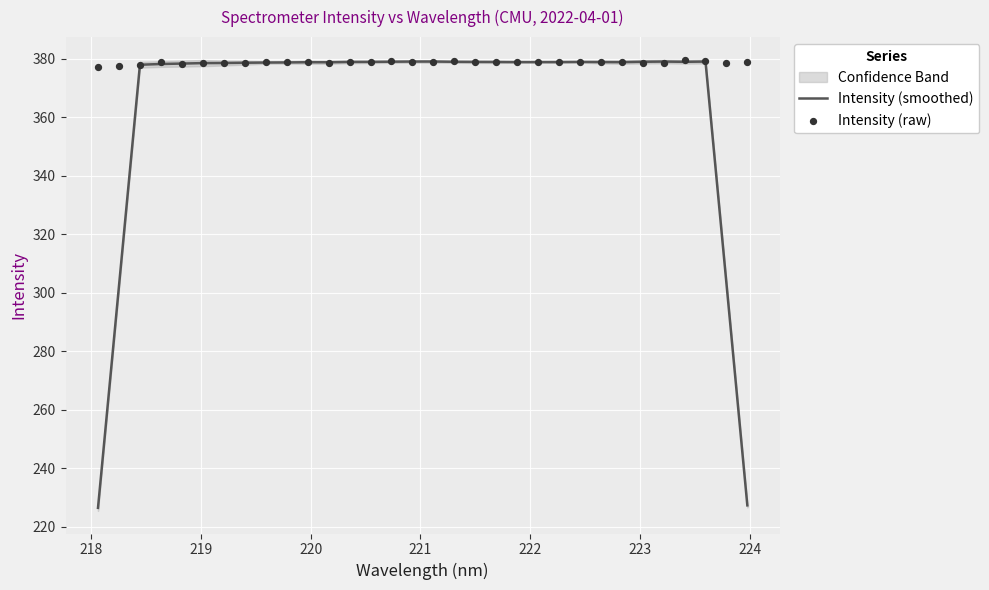

Which series contains the lowest Y value?

Intensity (smoothed)